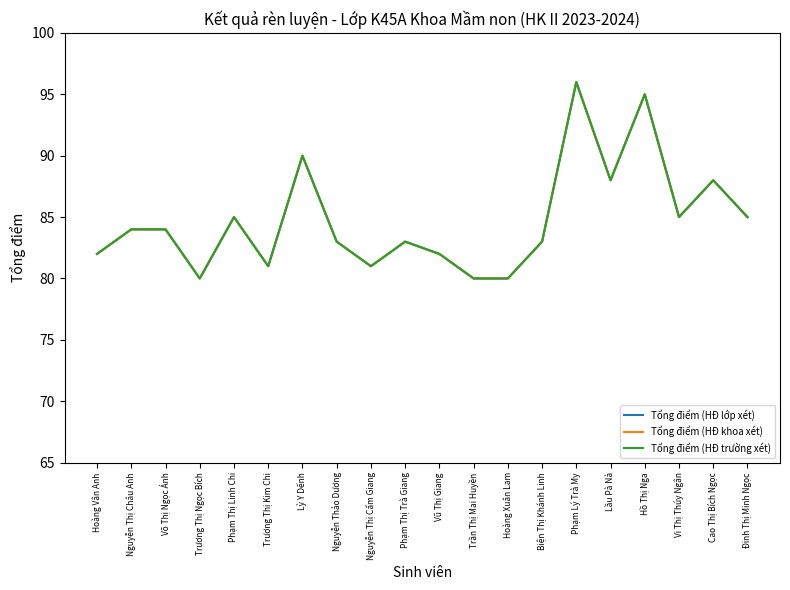

Between Trần Thị Mai Huyền and Hoàng Xuân Lam, which series saw the biggest shift?

Tổng điểm (HĐ lớp xét)